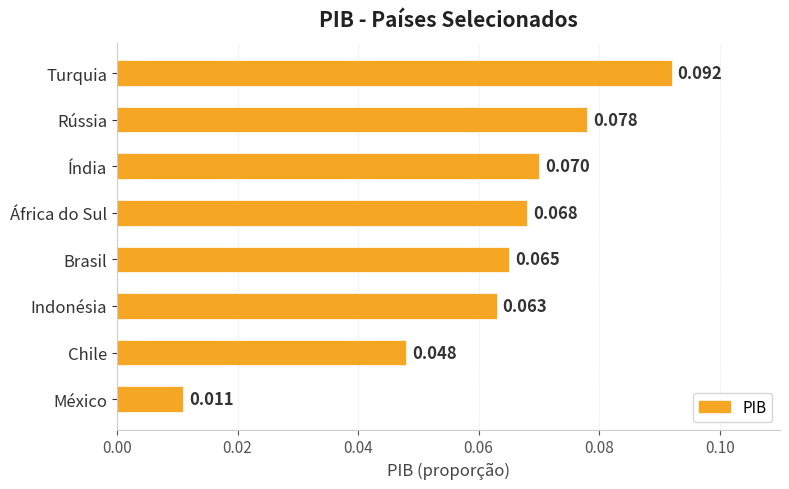

List the labels in order of value, largest first.

Turquia, Rússia, Índia, África do Sul, Brasil, Indonésia, Chile, México